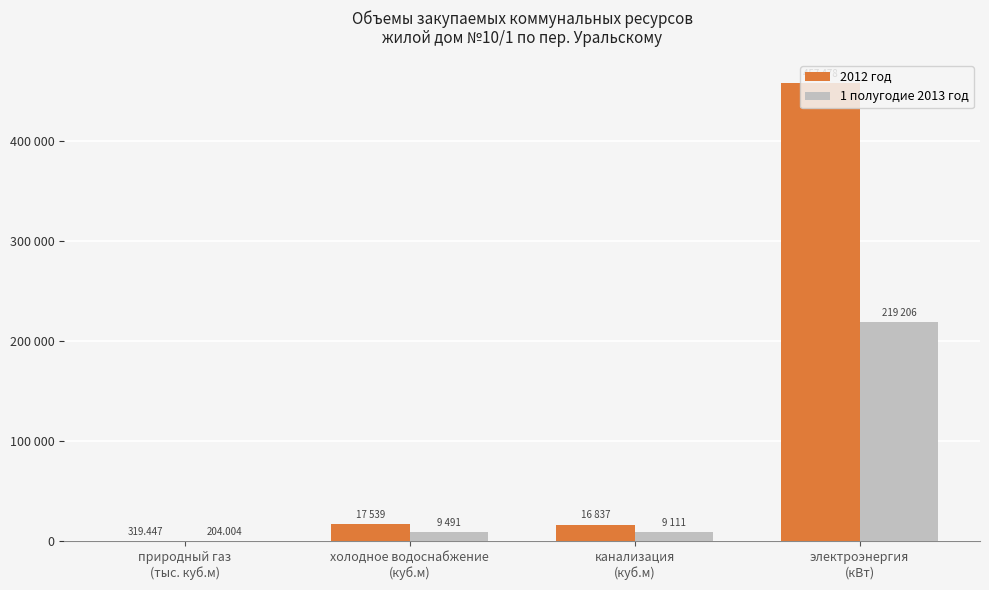

Are the bars grouped side by side (vs. stacked)?

Yes